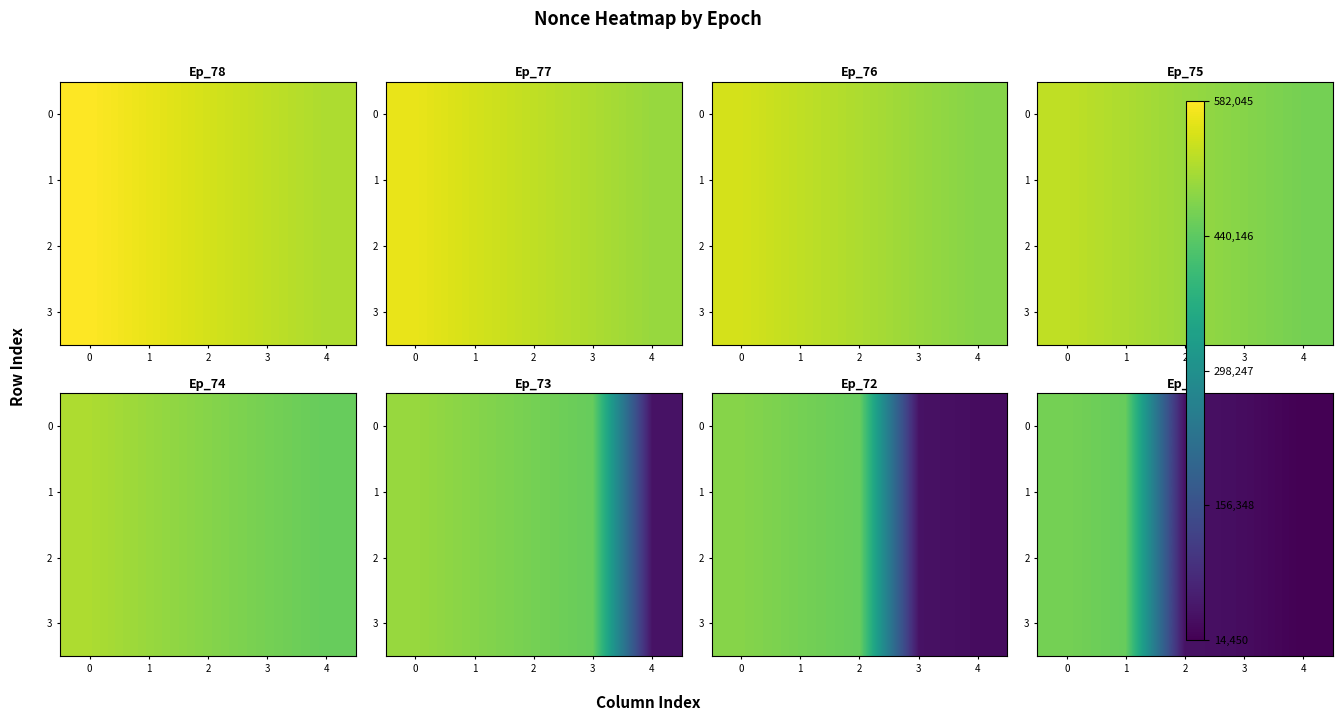

Between 2 and 1, which is larger?

1